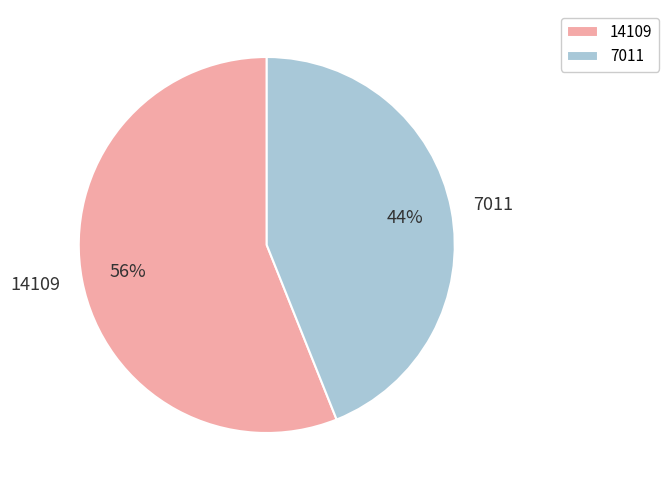

The 14109 slice represents 44% of the pie. True or false?

False